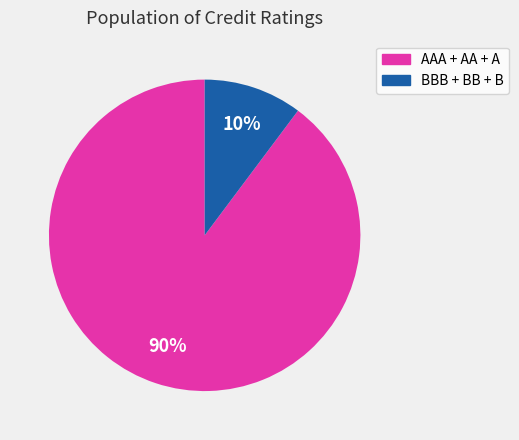

Does any single category account for the majority?

Yes